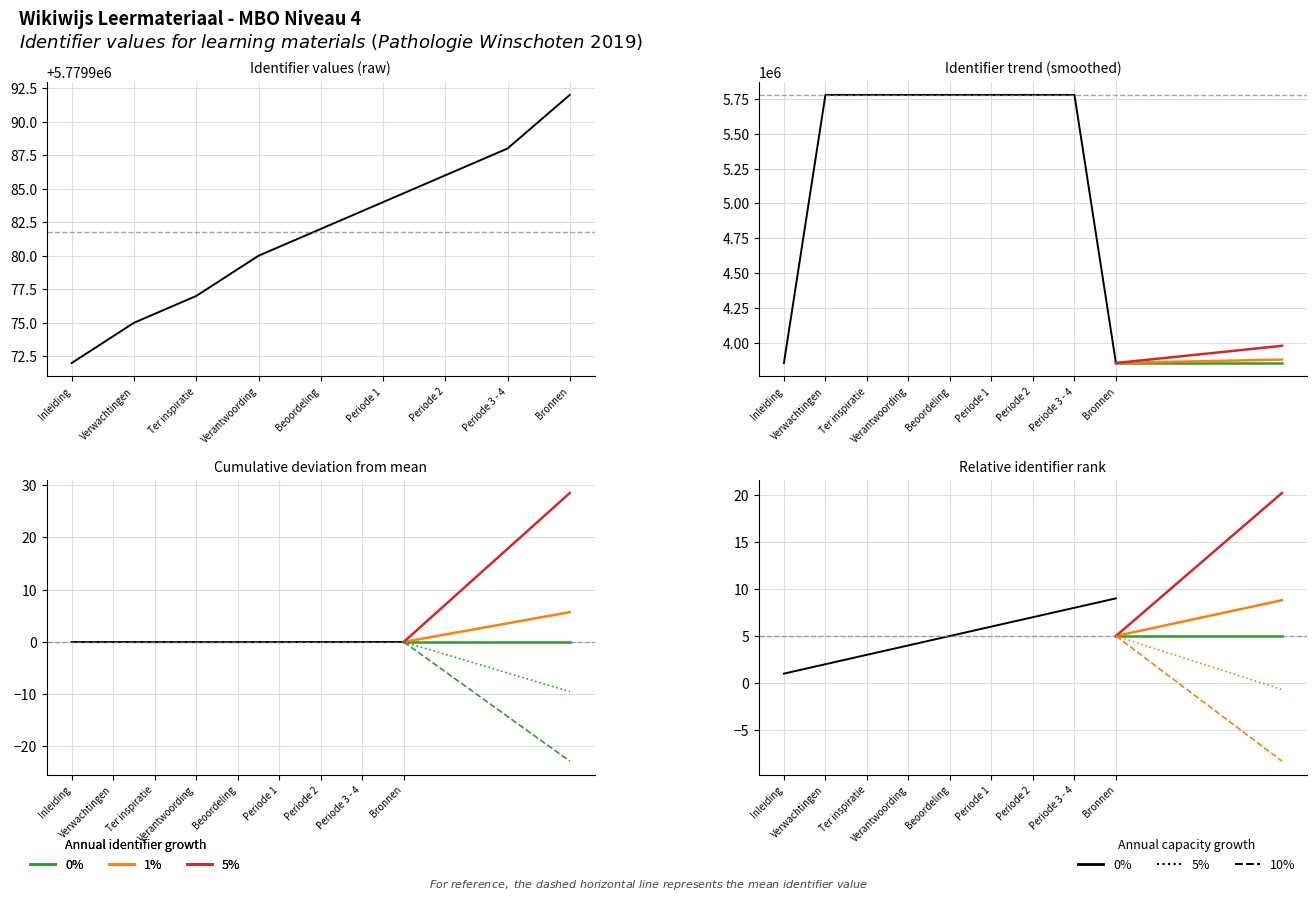

What is the minimum value for 1%?

5.0